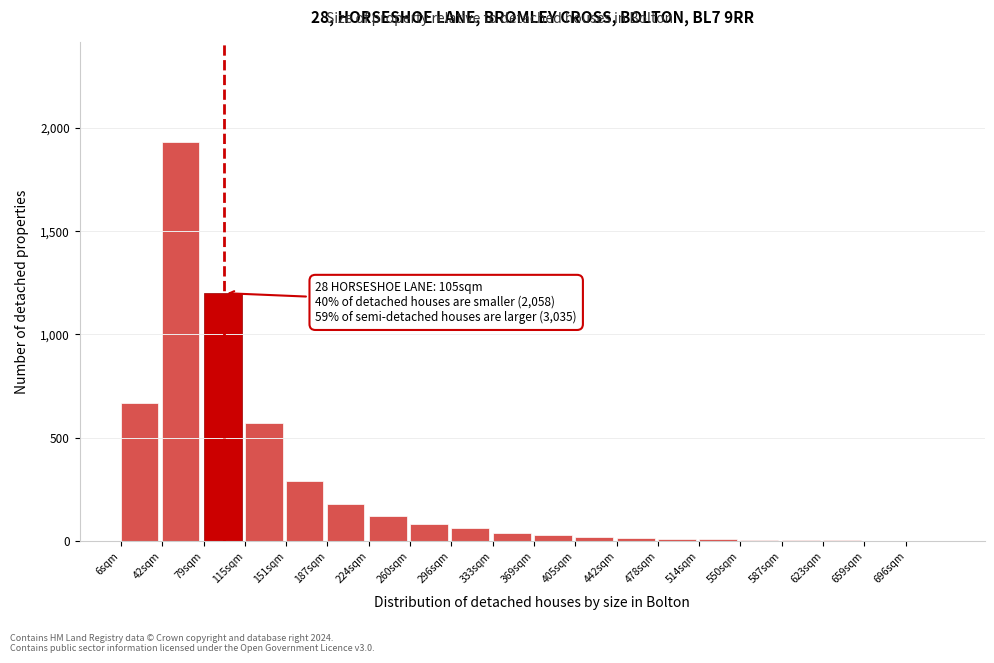

Where is the data nearest to the value 967?

79sqm